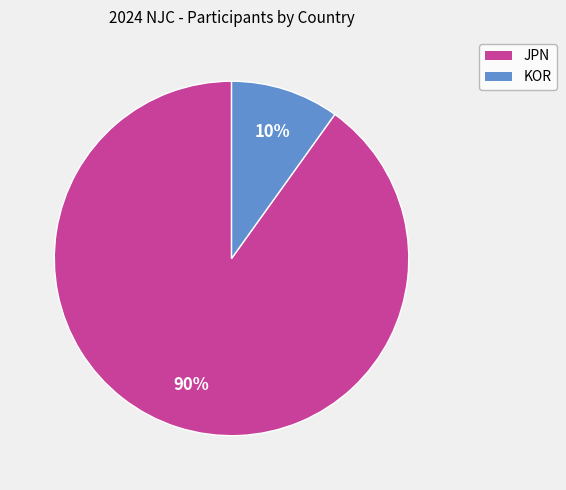

Is JPN the majority of the pie?

Yes